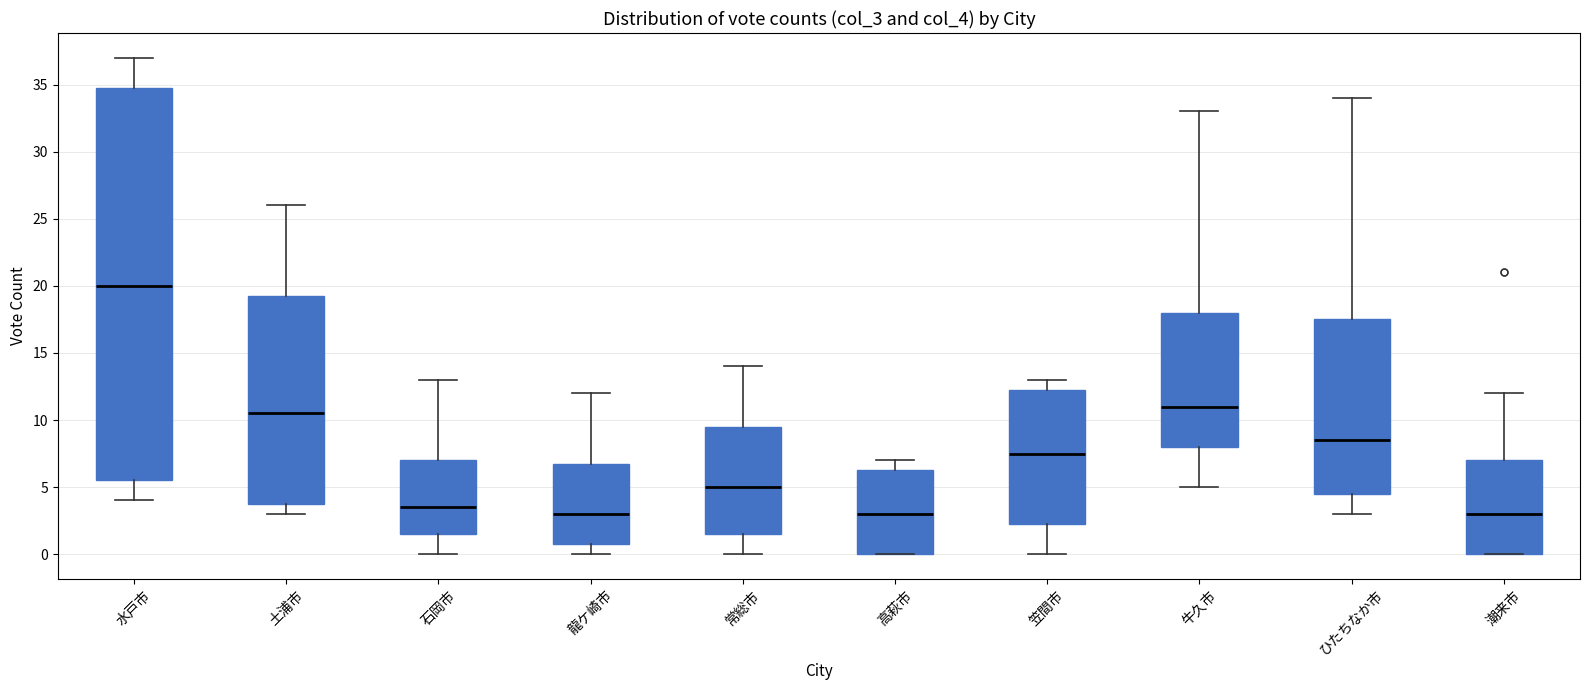

Which box is the tallest, from its lower edge to its upper edge?

水戸市